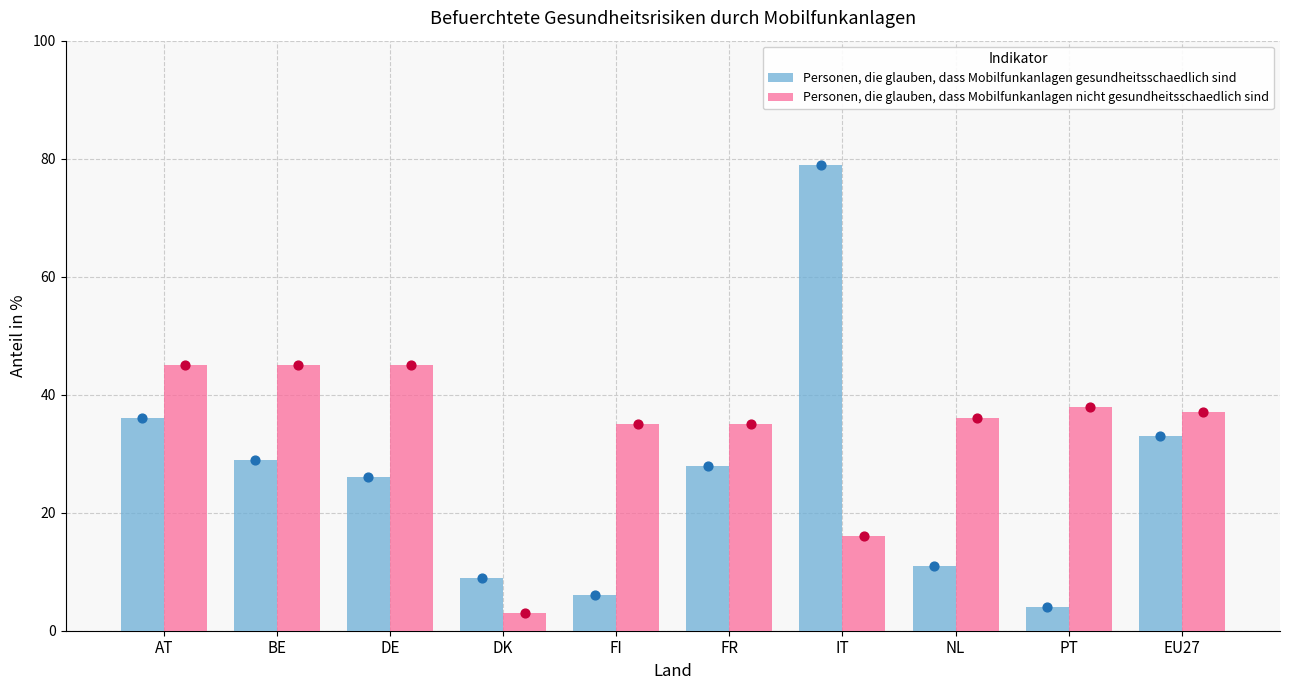

At which category is the sum across all series the highest?

IT